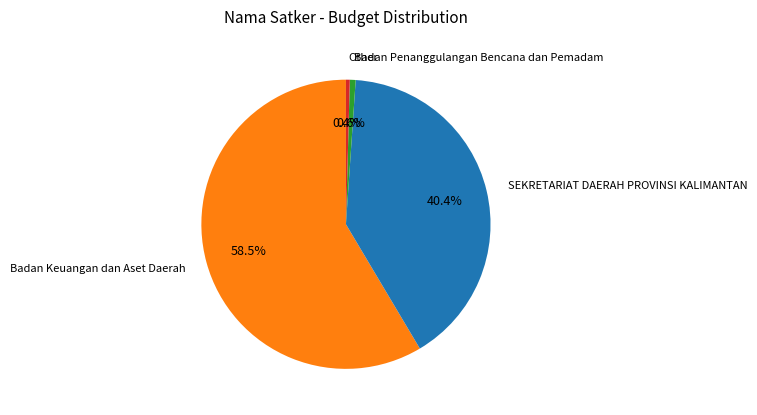

How many slices are in this pie chart?

4